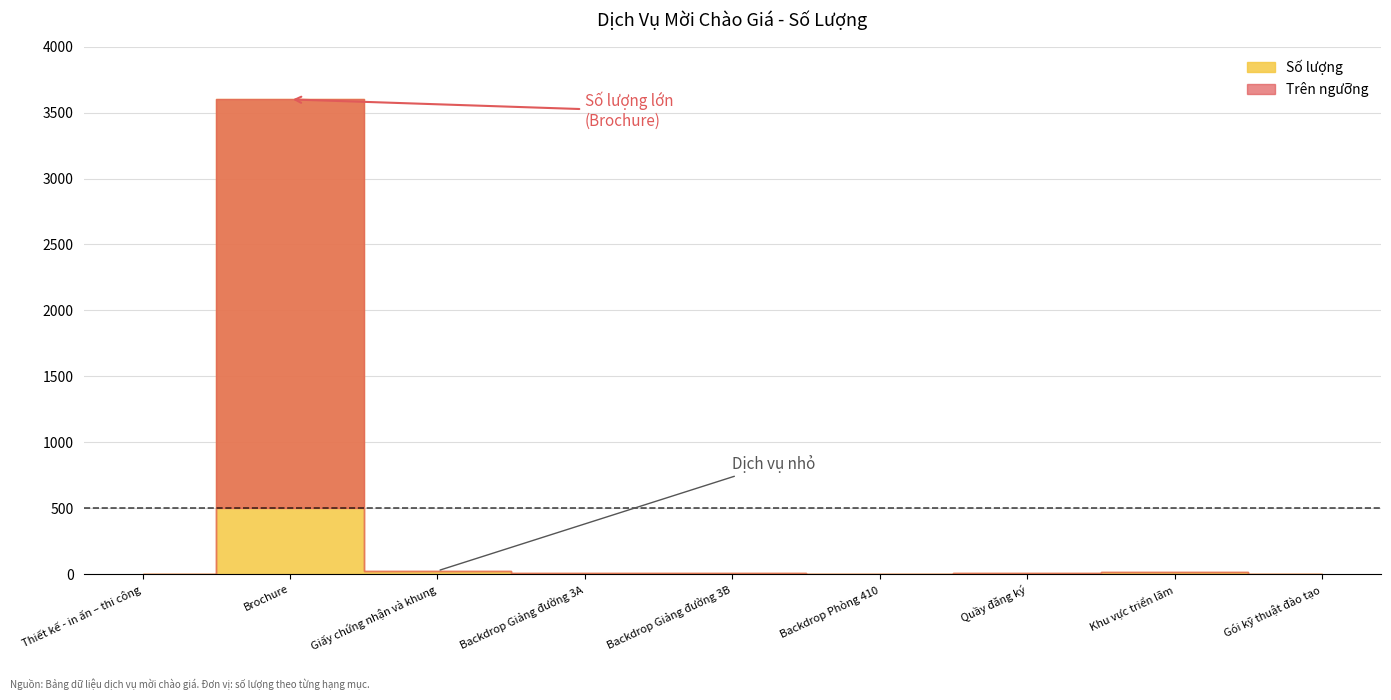

What is the label of the 6th point from the left?

Backdrop Phòng 410